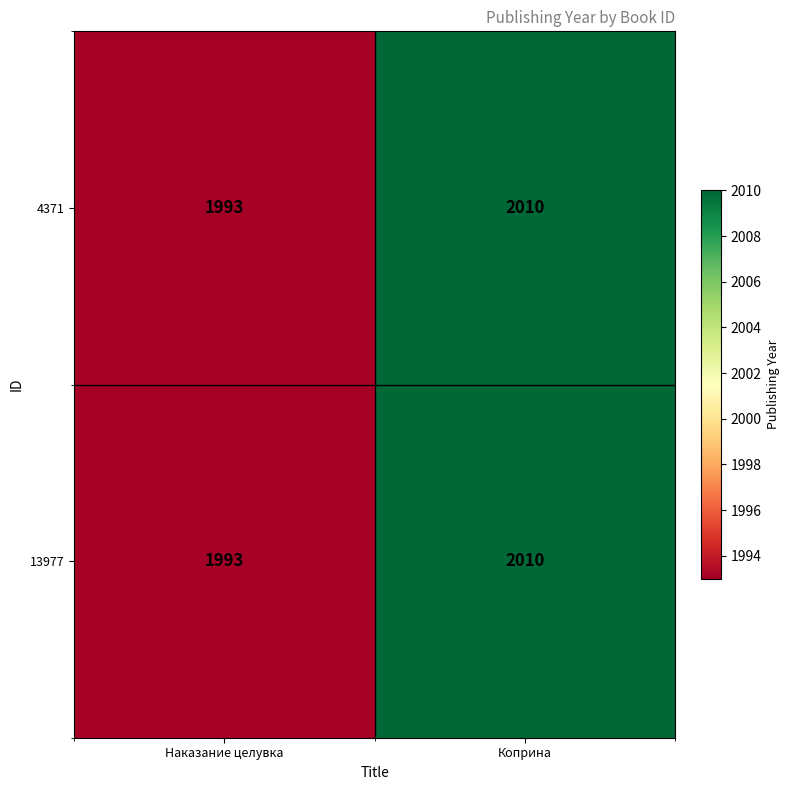

What is the total value across all series at Коприна?

4020